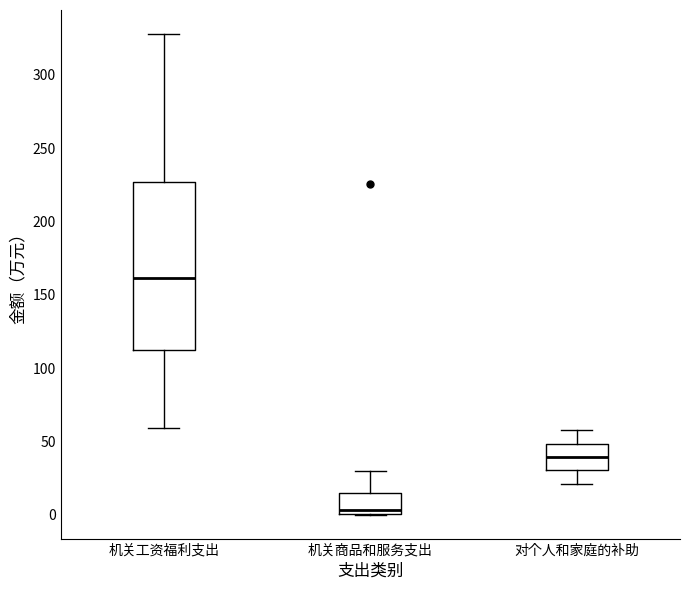

Which box has the highest median line?

机关工资福利支出